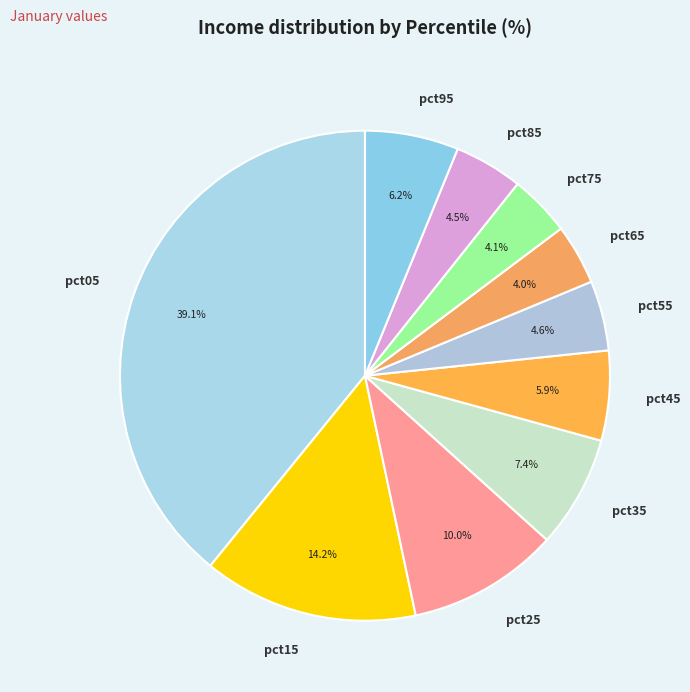

Is pct75 the majority of the pie?

No